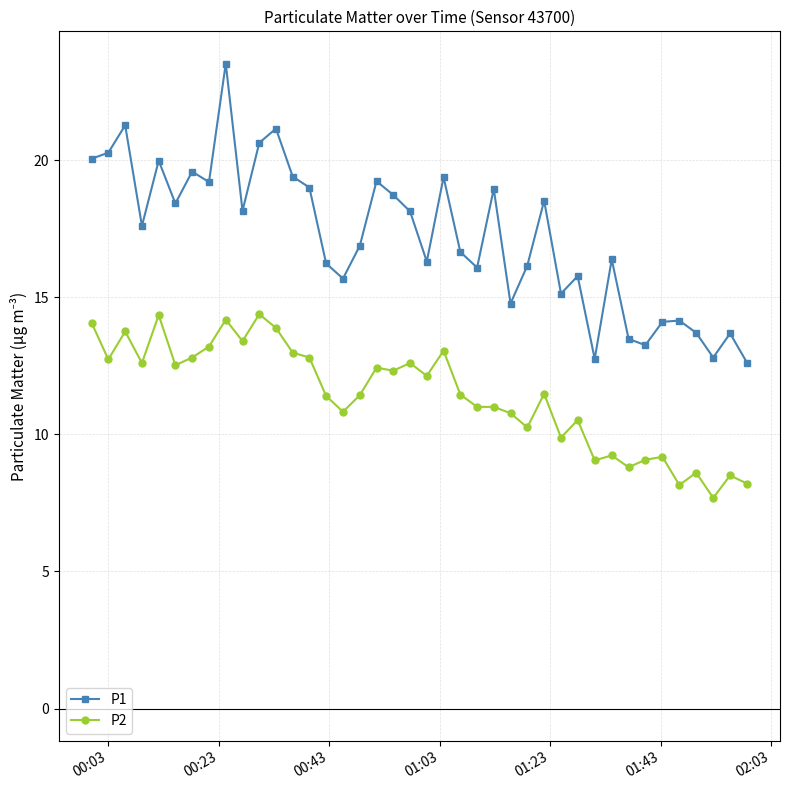

What is the smallest value displayed?

7.7